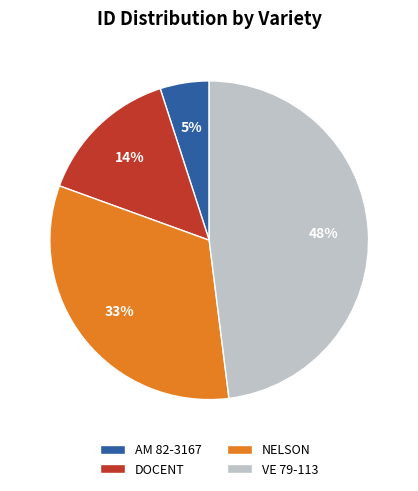

Combined, do DOCENT and NELSON account for over 50%?

No